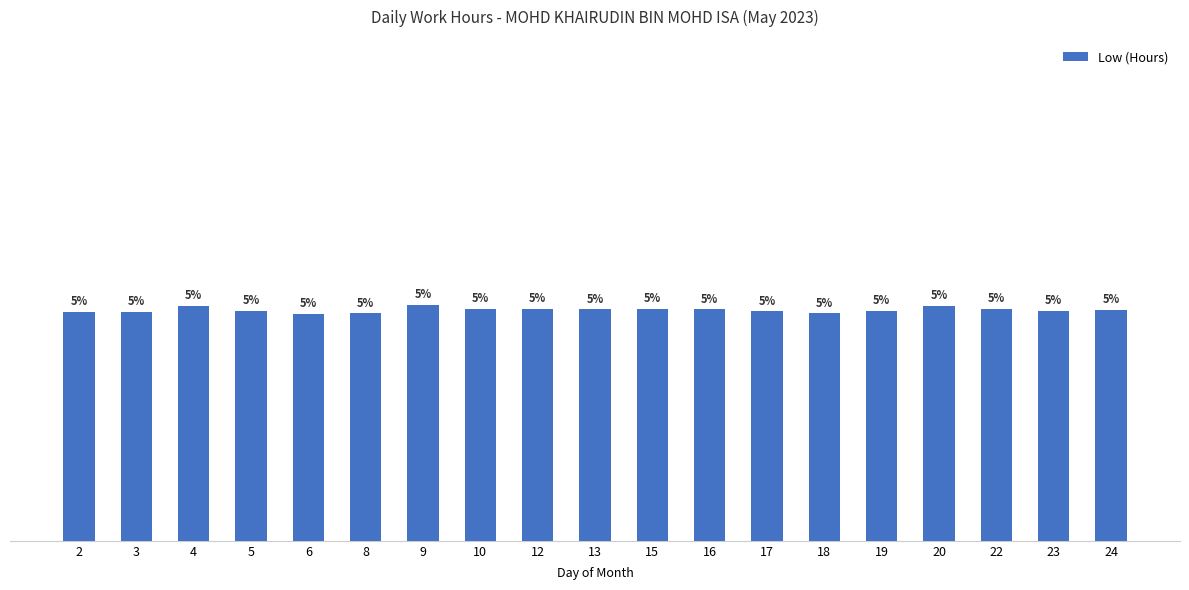

Reading right to left, transcribe all the data shown in this chart.

9.2	9.2	9.3	9.4	9.2	9.1	9.2	9.2	9.3	9.2	9.2	9.3	9.4	9.1	9.1	9.2	9.4	9.2	9.1